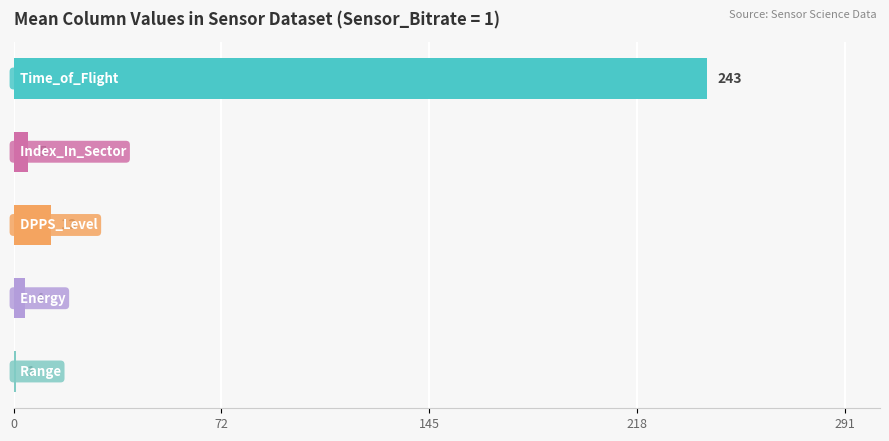

What is the average value?

53